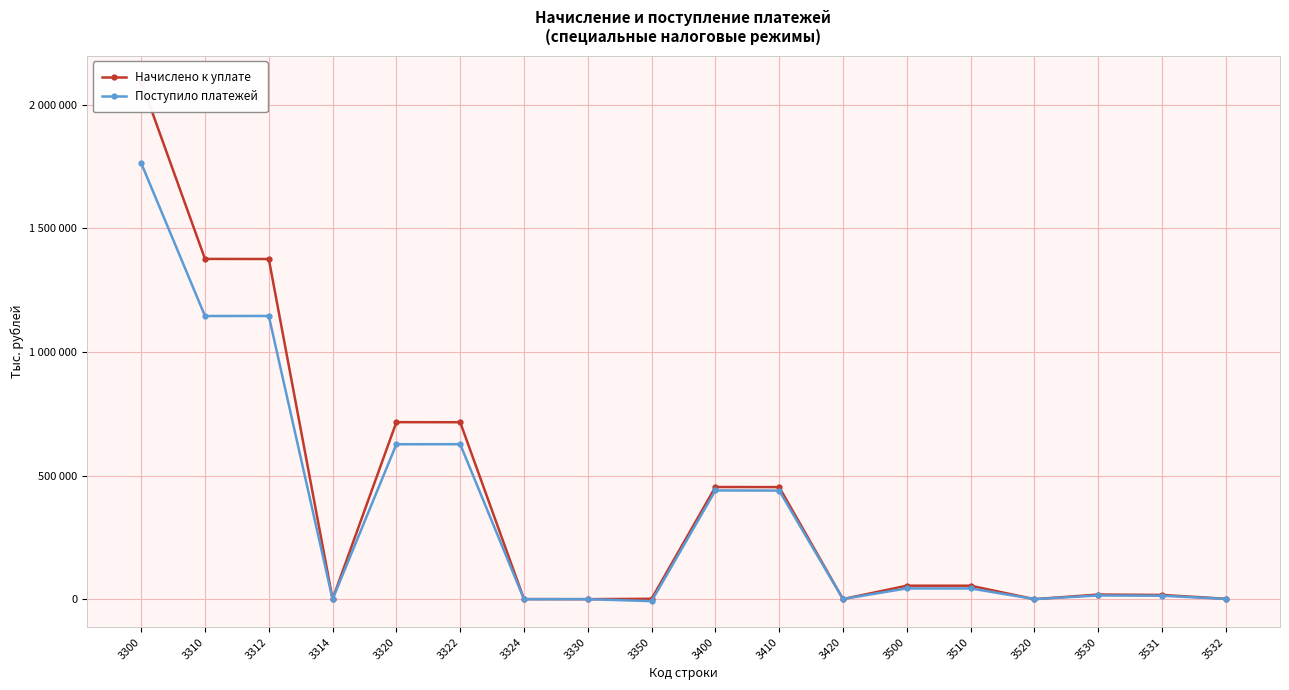

What value does the Начислено к уплате series have at 3300?

2093171